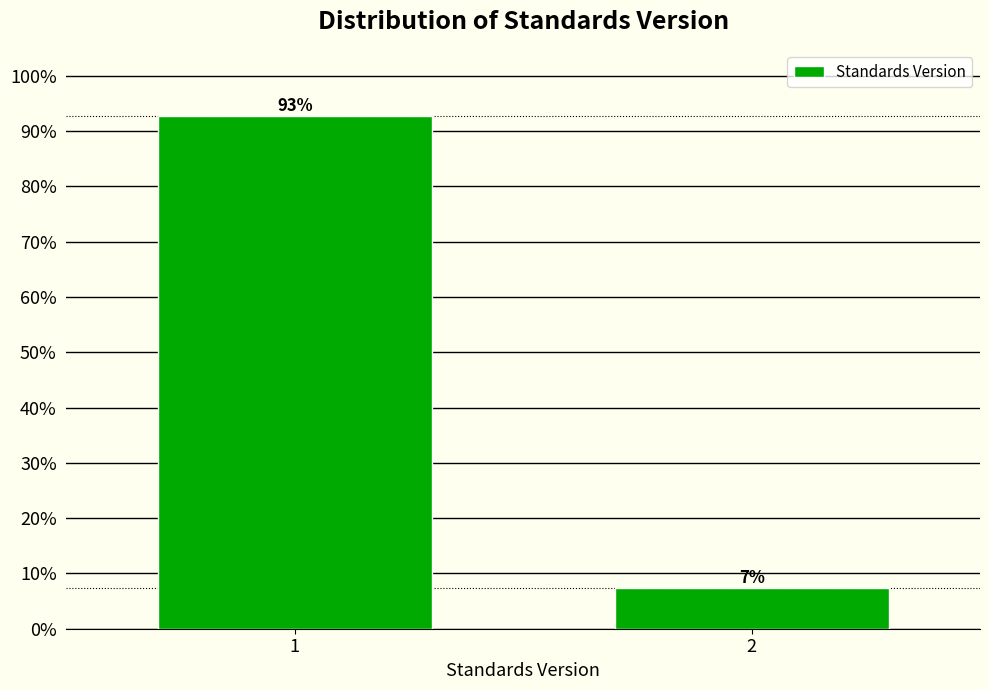

What is the greatest value displayed?

92.7